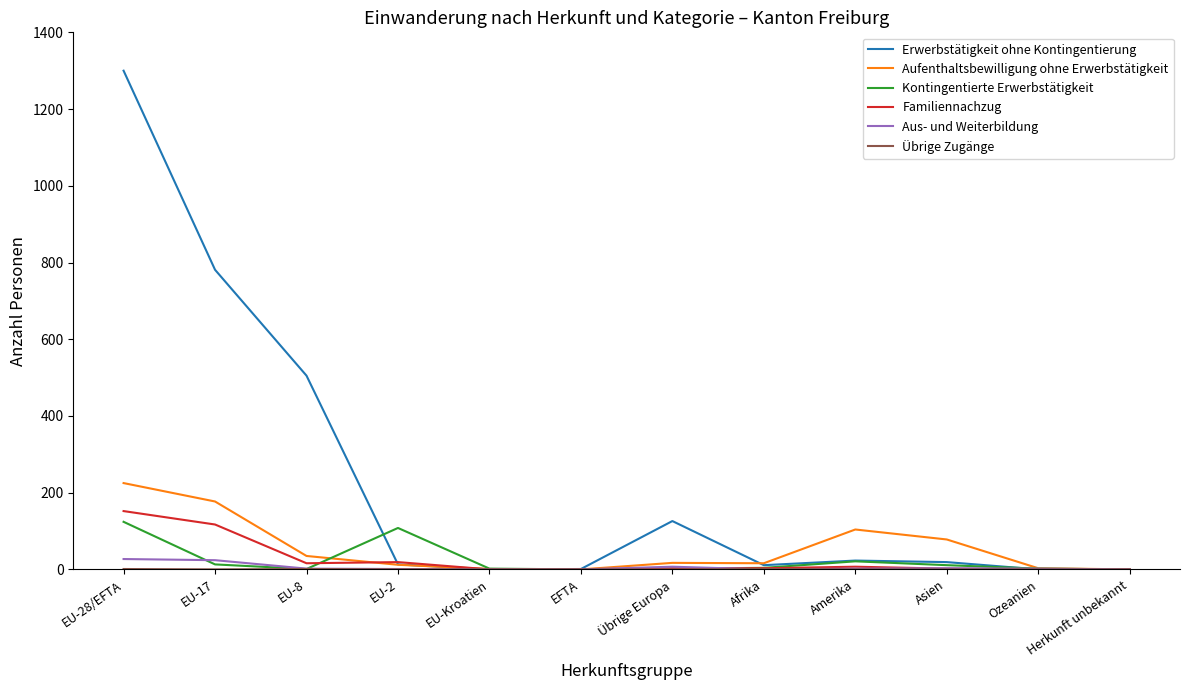

Which series has the widest spread of values?

Erwerbstätigkeit ohne Kontingentierung